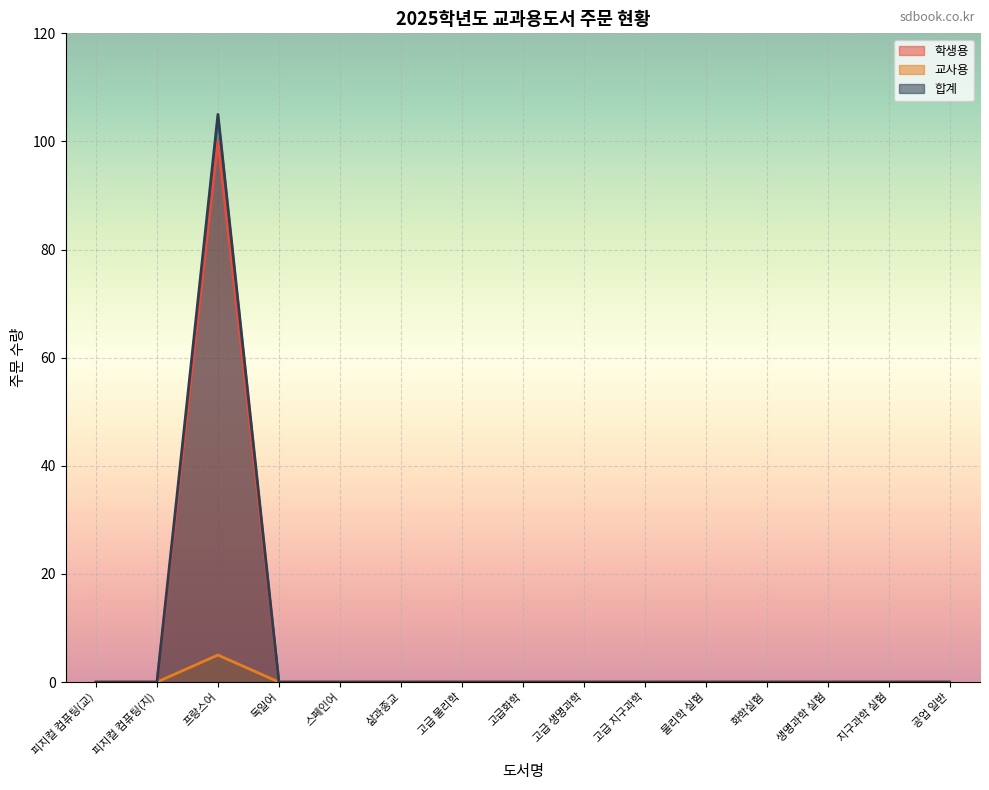

At which label is 학생용 closest to 50?

피지컬 컴퓨팅(교)